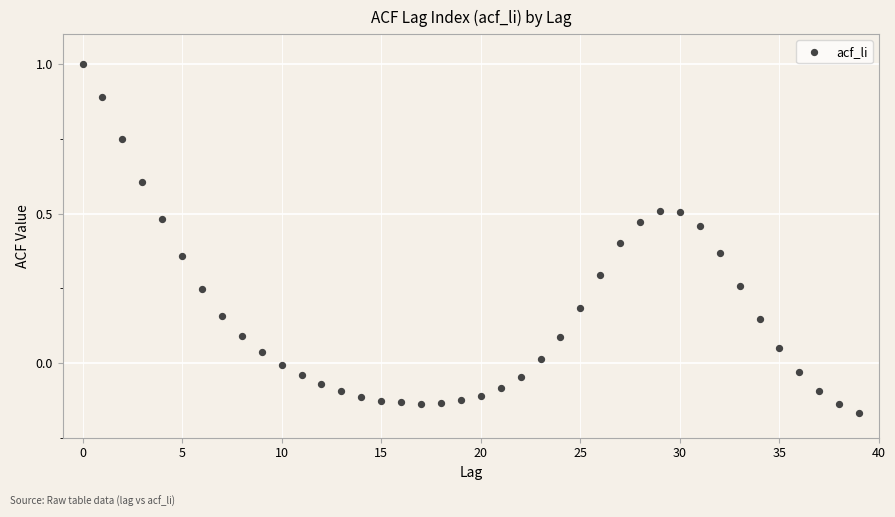

What is the range of Y values (max minus min)?

1.2